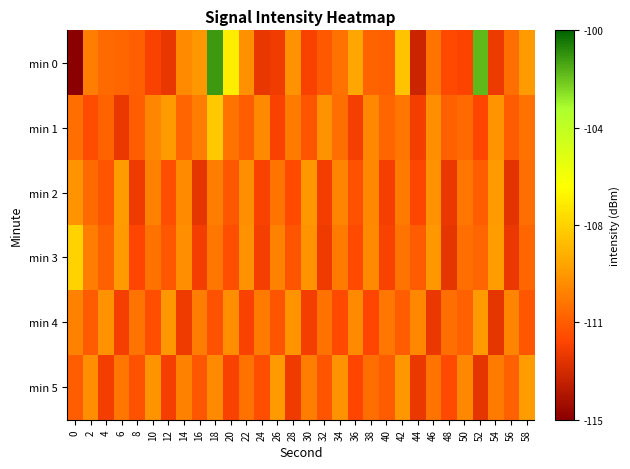

Reading left to right, extract all data points from this chart.

min 0: 0=-115.0	2=-110.2	4=-110.8	6=-110.9	8=-111.1	10=-112.1	12=-112.6	14=-109.8	16=-109.4	18=-101.1	20=-106.6	22=-109.6	24=-112.6	26=-112.4	28=-109.6	30=-112.1	32=-111.3	34=-110.6	36=-109.0	38=-111.0	40=-111.2	42=-108.0	44=-113.4	46=-110.5	48=-111.9	50=-112.1	52=-101.7	54=-112.4	56=-110.7	58=-109.3
min 1: 0=-110.7	2=-111.7	4=-111.0	6=-112.5	8=-111.2	10=-109.9	12=-109.3	14=-111.0	16=-110.2	18=-107.8	20=-110.5	22=-111.2	24=-109.8	26=-112.1	28=-110.3	30=-111.5	32=-109.6	34=-110.7	36=-112.2	38=-109.9	40=-111.0	42=-110.4	44=-112.3	46=-109.7	48=-111.1	50=-110.8	52=-112.0	54=-109.5	56=-111.3	58=-110.6
min 2: 0=-109.5	2=-110.8	4=-111.5	6=-109.2	8=-112.4	10=-110.1	12=-111.7	14=-109.8	16=-112.6	18=-110.2	20=-111.4	22=-109.7	24=-112.1	26=-110.5	28=-111.8	30=-109.4	32=-112.3	34=-110.0	36=-111.6	38=-109.9	40=-112.2	42=-110.3	44=-111.9	46=-109.6	48=-112.5	50=-110.4	52=-111.2	54=-109.3	56=-112.7	58=-110.7
min 3: 0=-107.5	2=-110.2	4=-111.1	6=-109.3	8=-112.0	10=-110.6	12=-111.4	14=-109.7	16=-112.3	18=-110.4	20=-111.7	22=-109.6	24=-112.2	26=-110.1	28=-111.5	30=-109.5	32=-112.4	34=-110.3	36=-111.8	38=-109.8	40=-112.1	42=-110.5	44=-111.3	46=-109.4	48=-112.6	50=-110.7	52=-111.0	54=-109.2	56=-112.5	58=-110.9
min 4: 0=-110.1	2=-111.3	4=-109.6	6=-112.2	8=-110.5	10=-111.7	12=-109.4	14=-112.4	16=-110.2	18=-111.6	20=-109.7	22=-112.1	24=-110.3	26=-111.5	28=-109.5	30=-112.3	32=-110.6	34=-111.8	36=-109.8	38=-112.0	40=-110.4	42=-111.2	44=-109.9	46=-112.5	48=-110.7	50=-111.1	52=-109.3	54=-112.6	56=-110.0	58=-111.4
min 5: 0=-111.2	2=-109.7	4=-112.3	6=-110.4	8=-111.6	10=-109.5	12=-112.2	14=-110.1	16=-111.4	18=-109.8	20=-112.1	22=-110.6	24=-111.7	26=-109.3	28=-112.4	30=-110.2	32=-111.5	34=-109.6	36=-112.0	38=-110.7	40=-111.3	42=-109.4	44=-112.5	46=-110.5	48=-111.8	50=-109.9	52=-112.6	54=-110.3	56=-111.1	58=-109.2